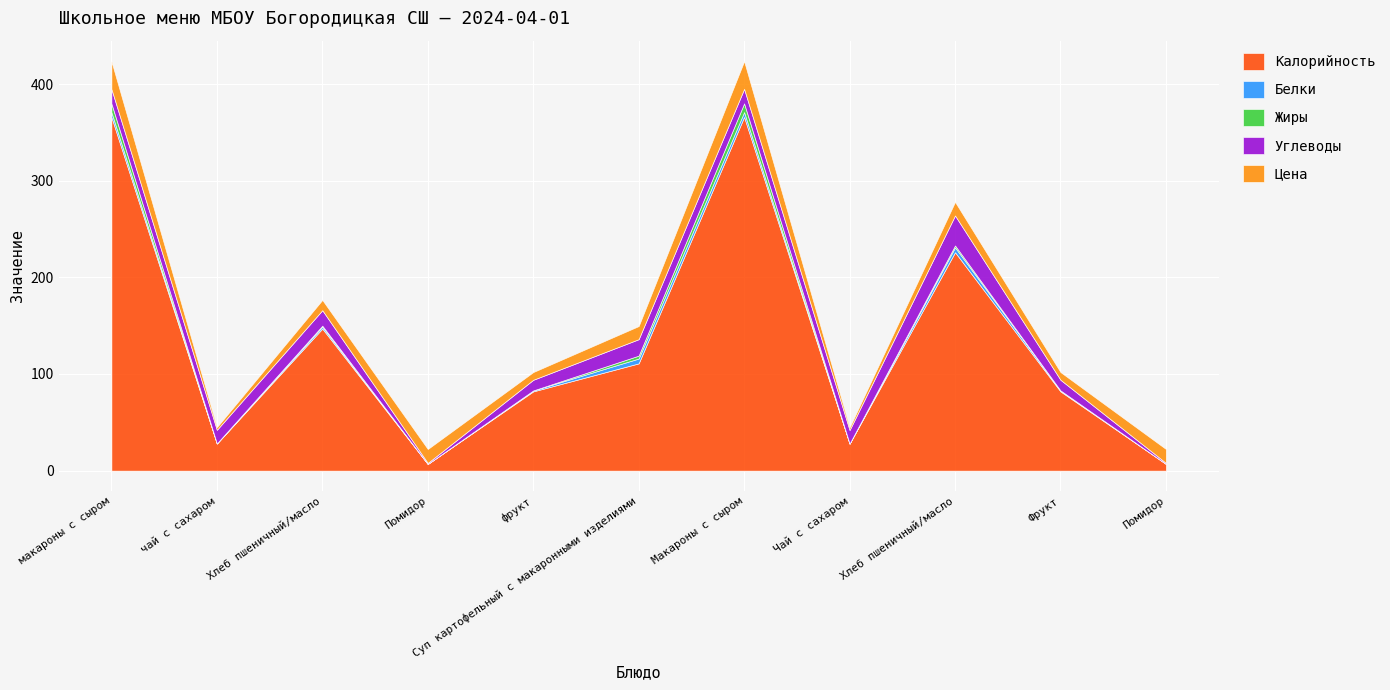

Which series changed the most between Макароны с сыром and Помидор?

Калорийность